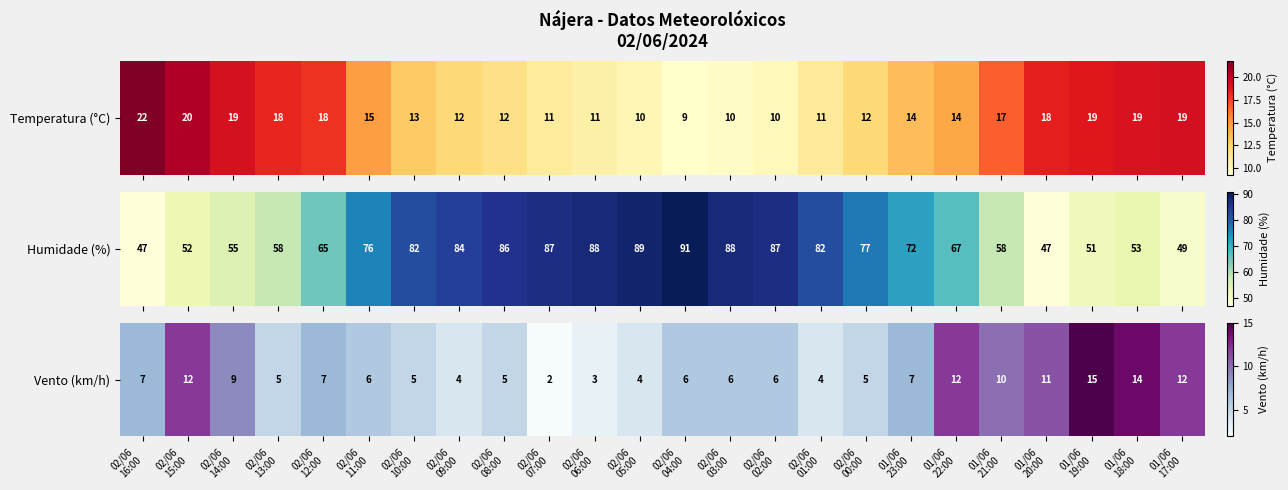

How many values are below 6?

9